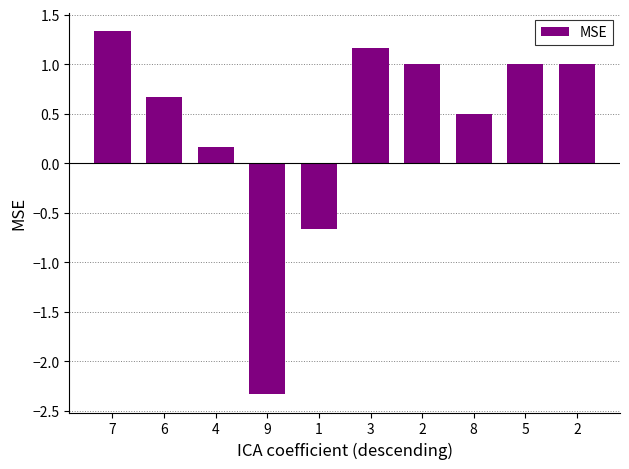

Are the bars horizontal?

No